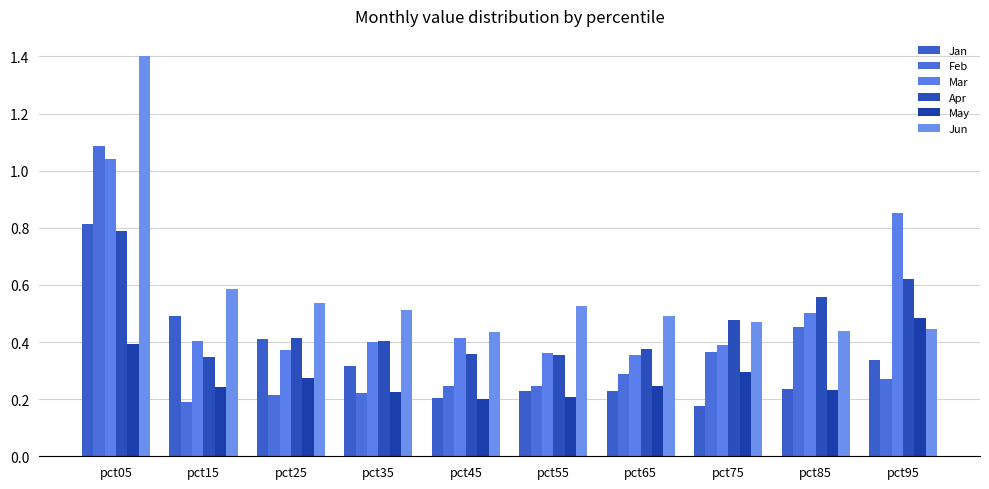

The value of May at pct25 is 0.4. True or false?

False